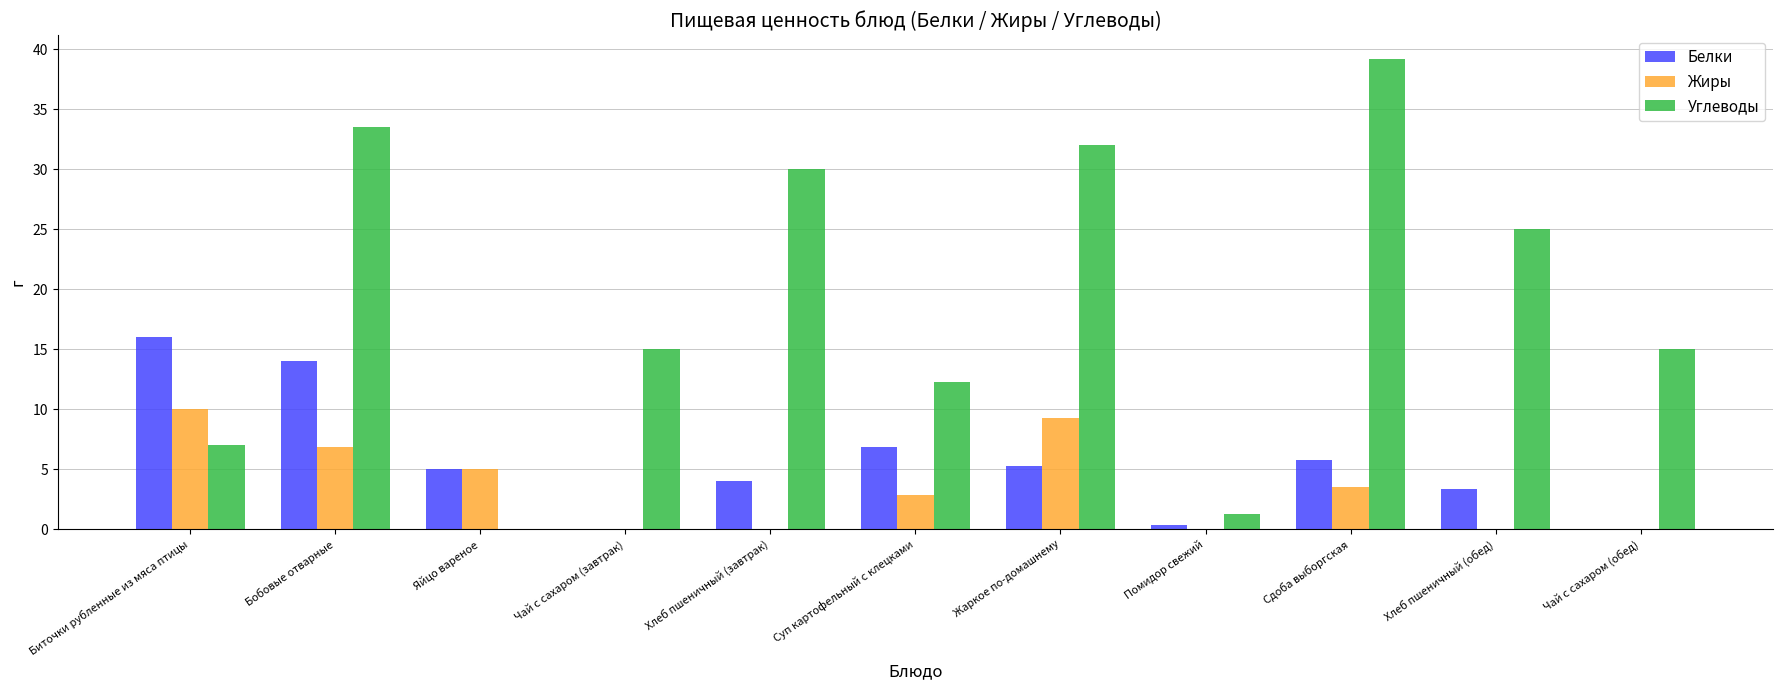

What is the average value of the Углеводы series?

19.1